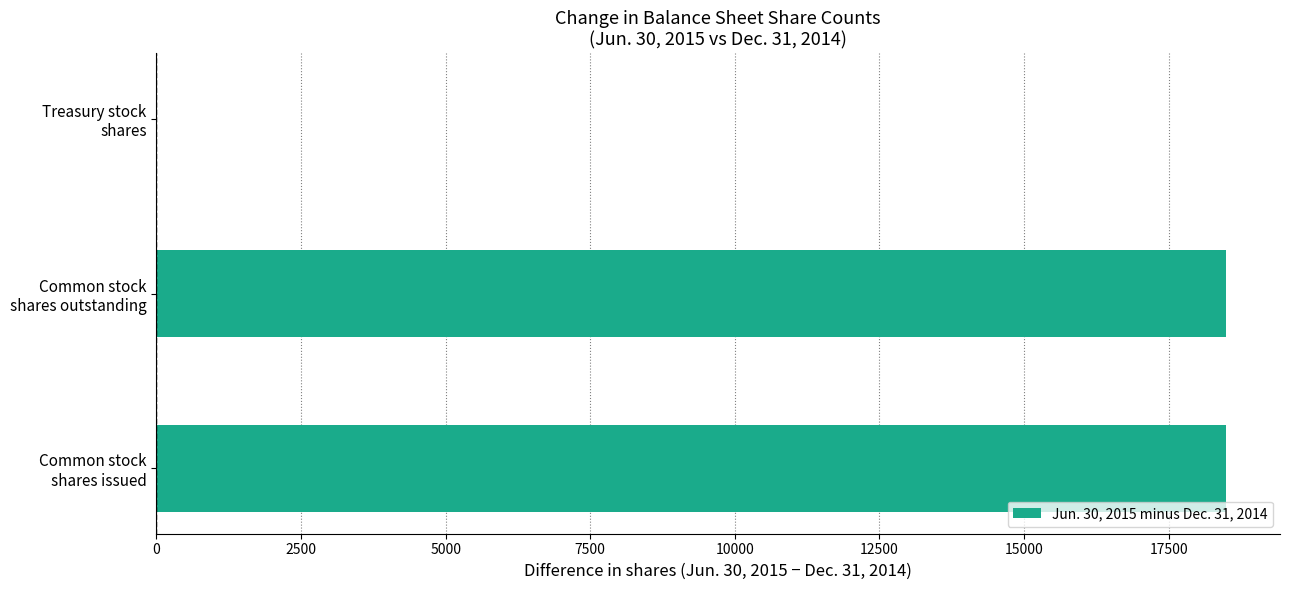

What is the maximum value shown in the chart?

18500